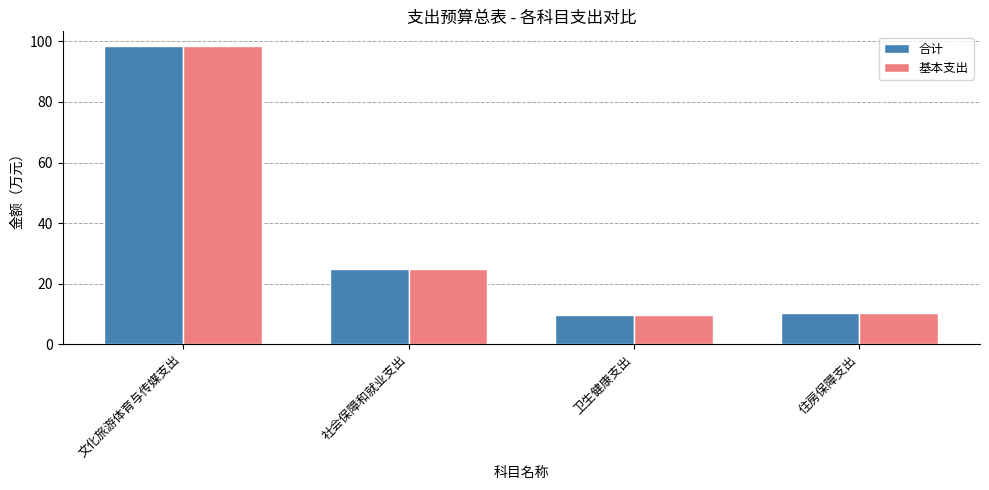

The value of 合计 at 卫生健康支出 is 6.2. True or false?

False